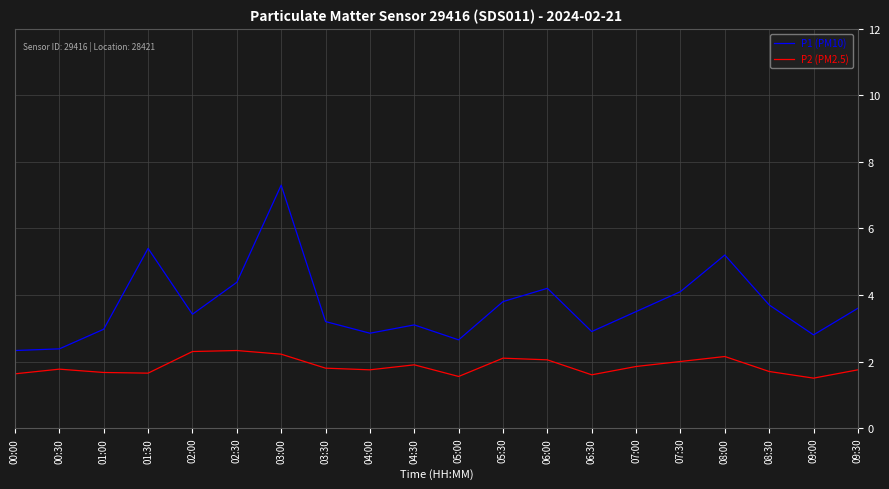

Is this an area chart (filled region under the line)?

No